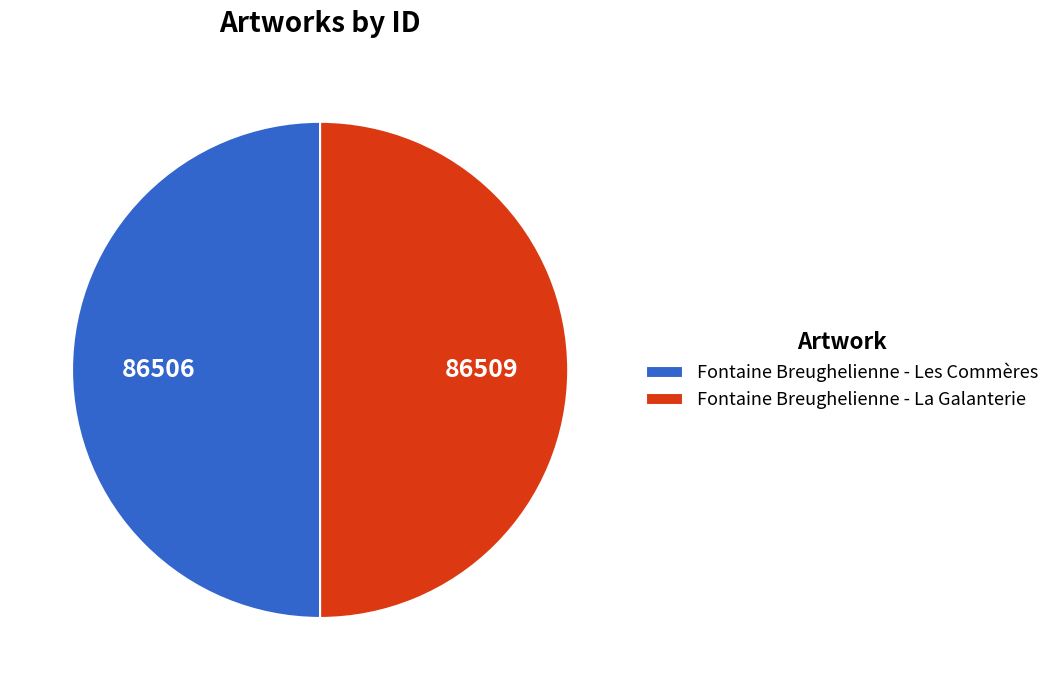

Do Fontaine Breughelienne - Les Commères and Fontaine Breughelienne - La Galanterie together represent more than half of the pie?

Yes